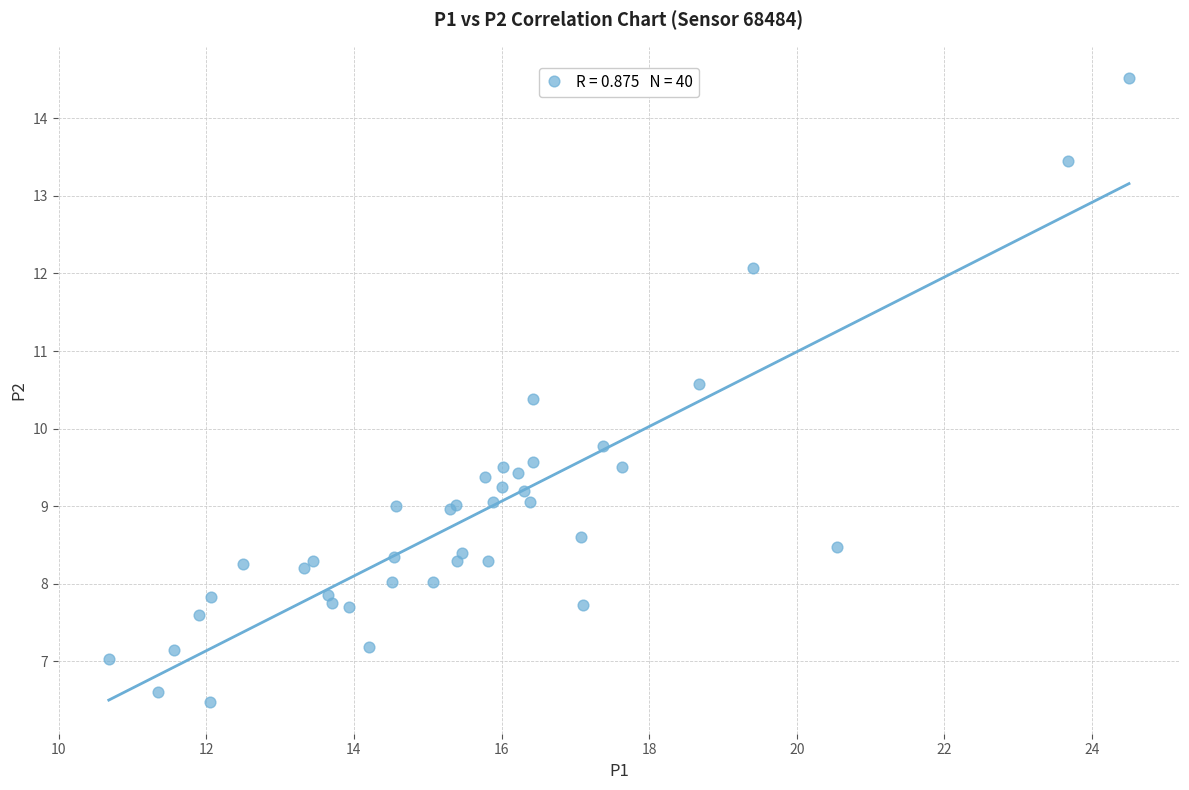

What Y value in the scatter plot is closest to 10?

9.8